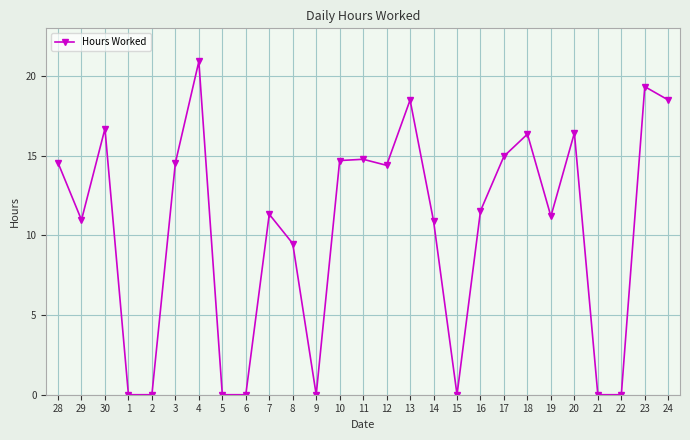

True or false: there are more than 1 points higher than both neighbors.

True